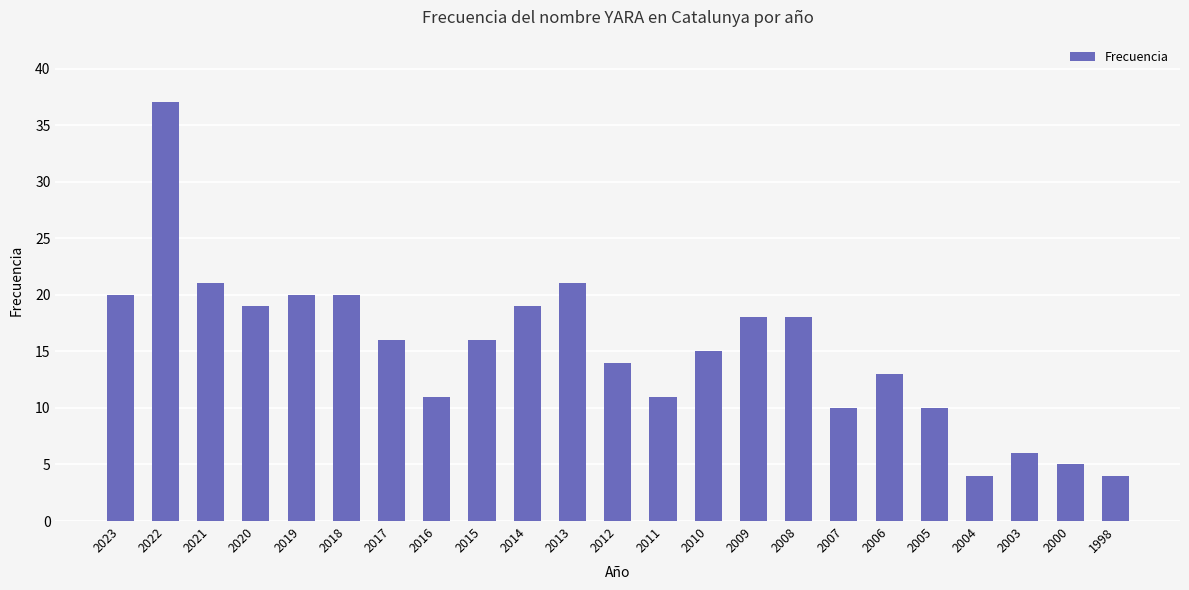

How many data points are less than 16?

11